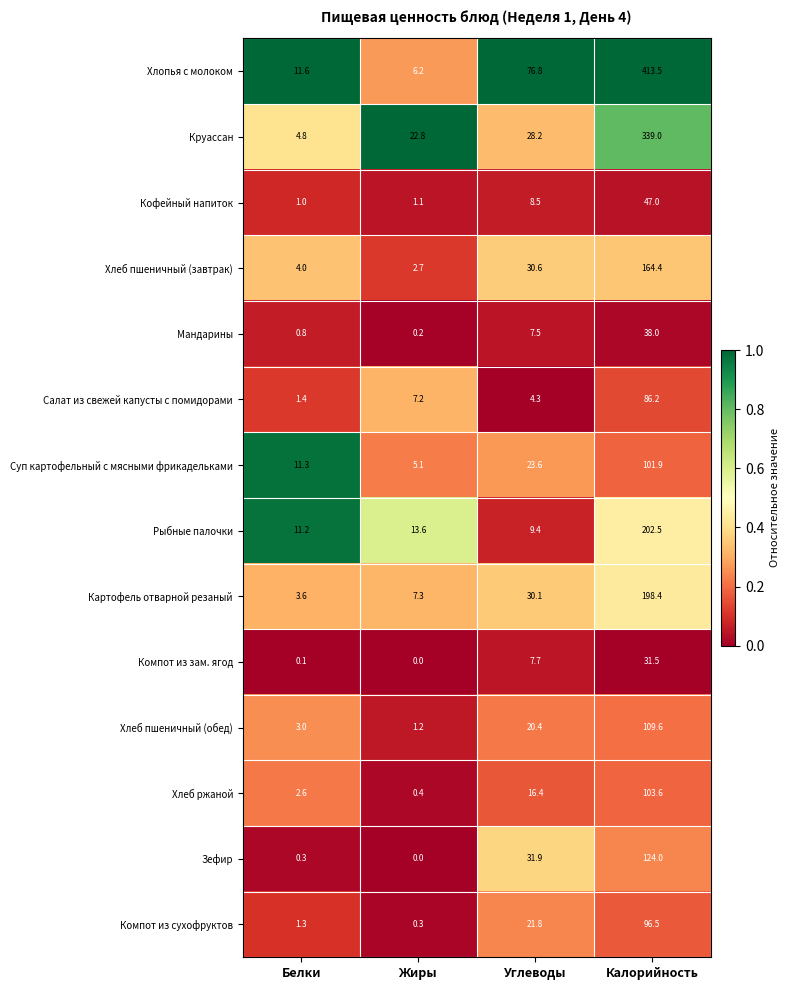

What is the sum of all Картофель отварной резаный values?

239.4